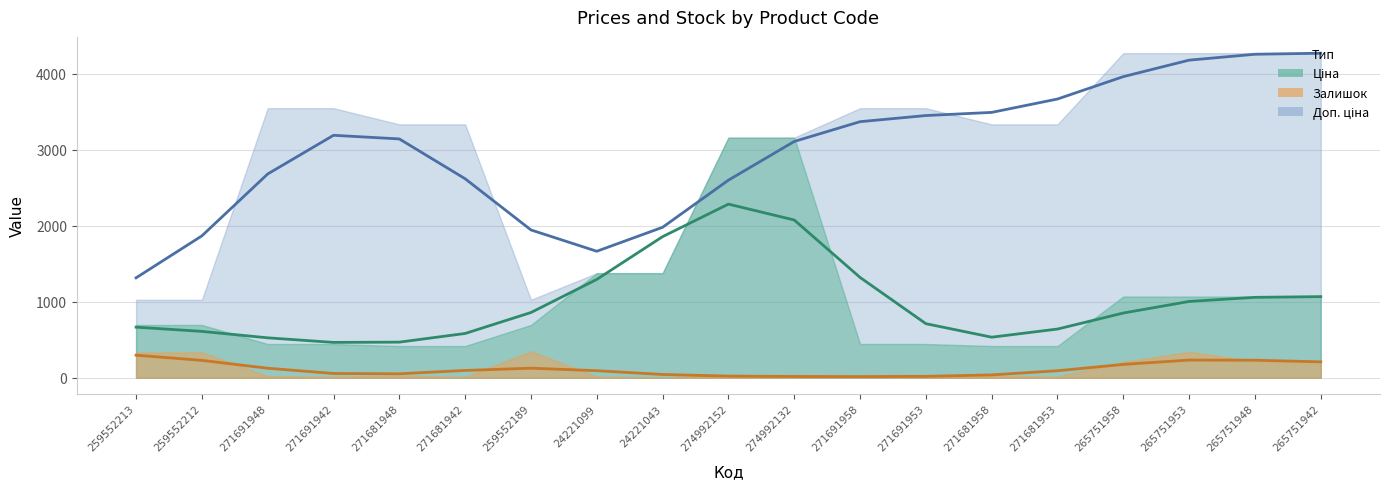

True or false: Залишок (trend) and Доп. ціна (trend) cross at least once.

False